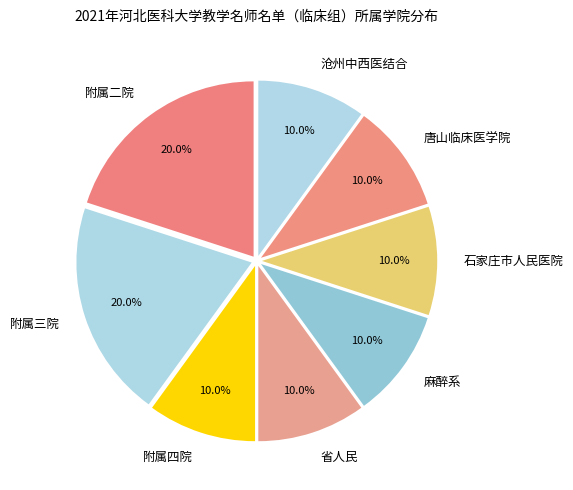

Is there any slice that represents more than half of the pie?

No